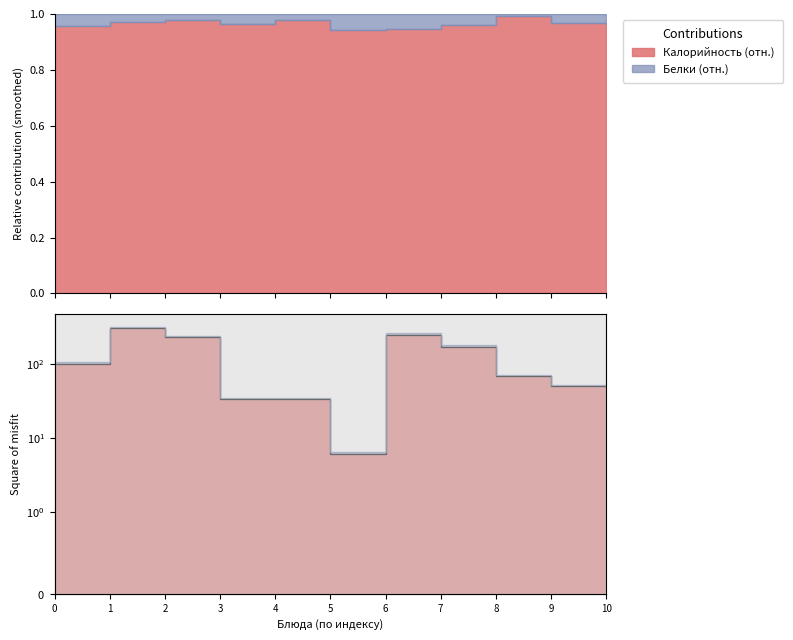

The value at 4 is 22. True or false?

False